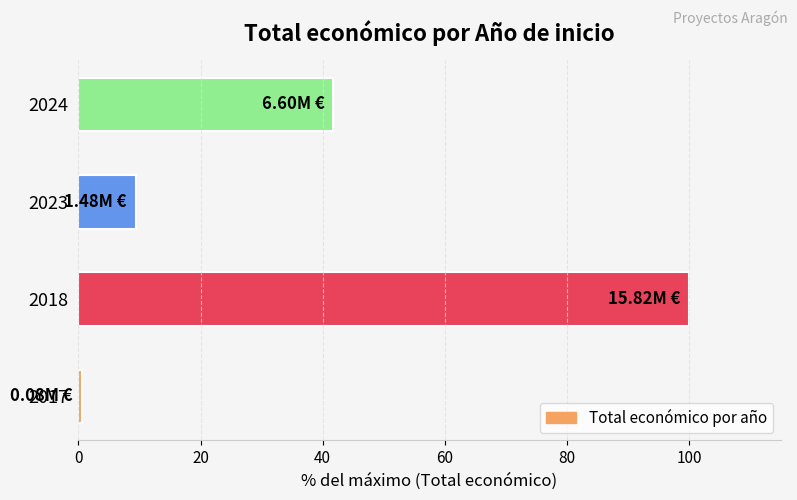

Are the bars horizontal?

Yes